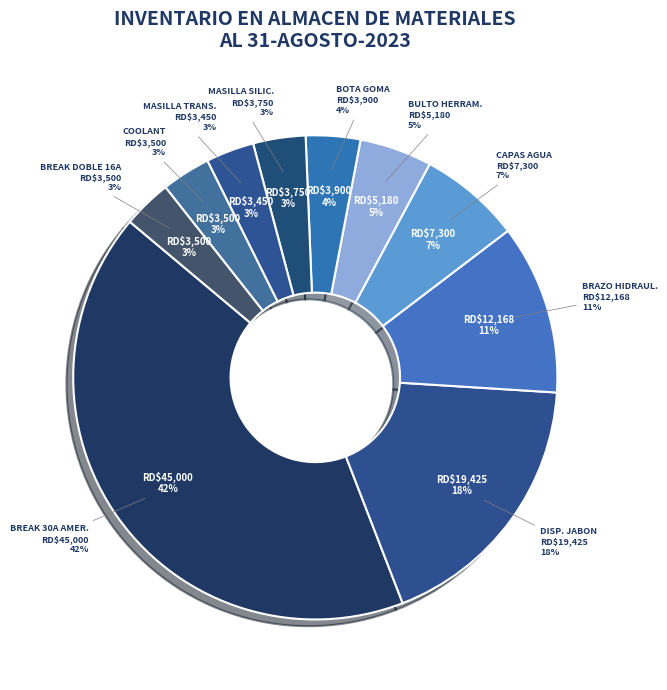

What is the ratio of the value at CAPAS DE AGUA to the value at BOTA DE GOMA?

1.9